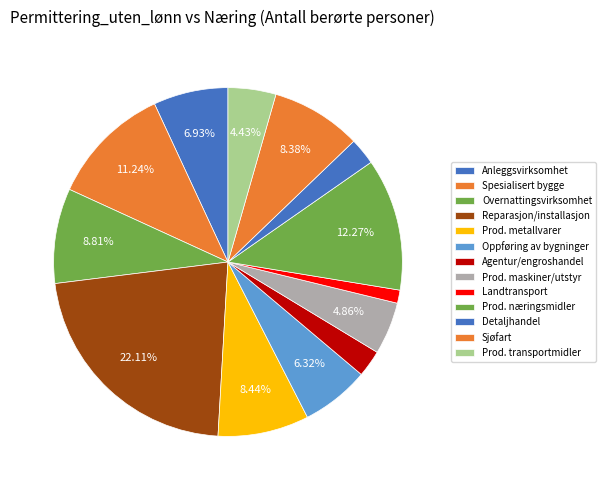

Is Overnattingsvirksomhet the majority of the pie?

No